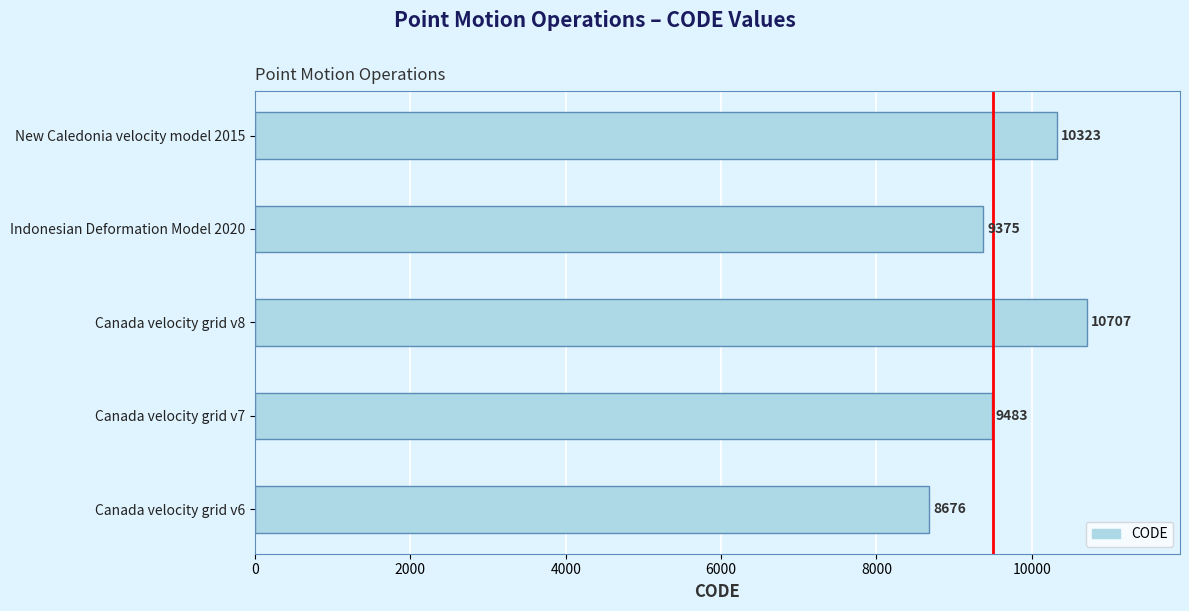

Are the bars grouped side by side (vs. stacked)?

No